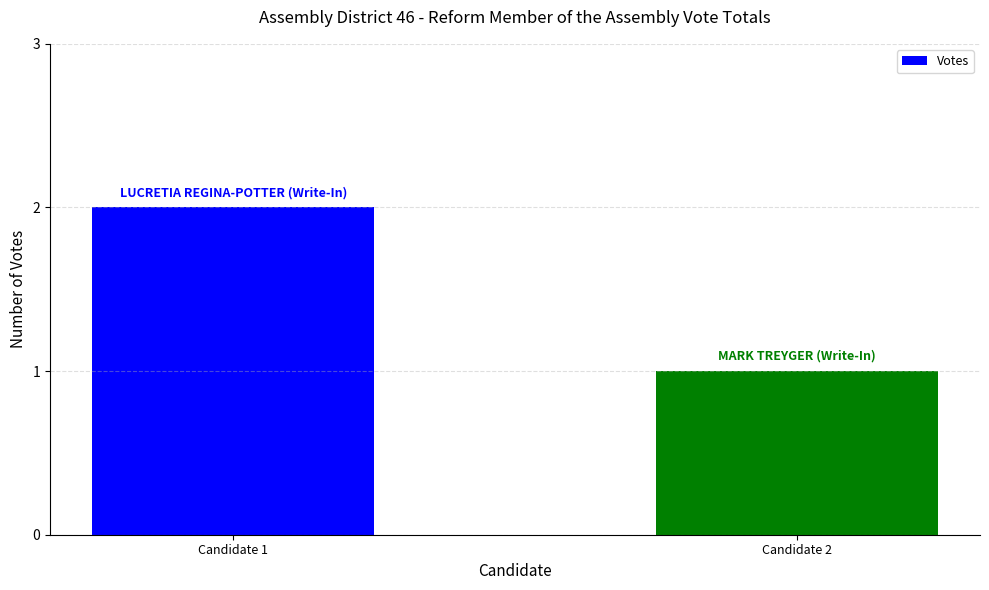

How many data points are less than 2?

1